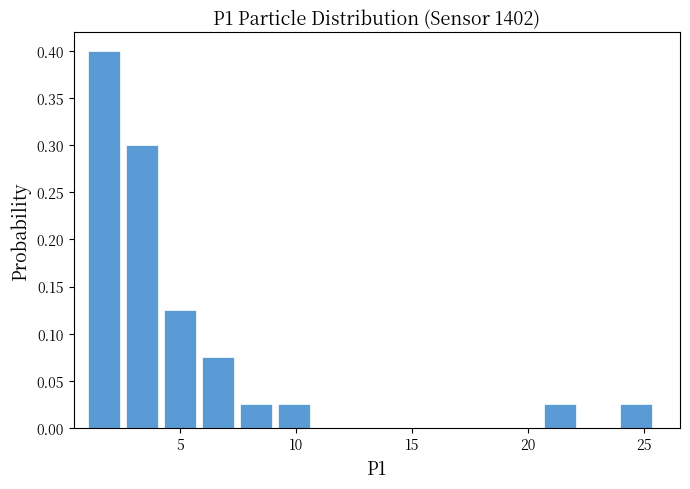

Around what value on the x-axis is the tallest bar? Give the approximate position of its centre, as read against the axis.

1.5